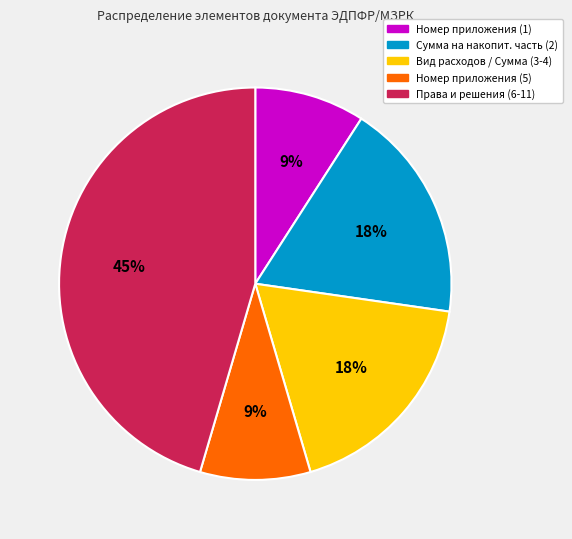

Does any single category account for the majority?

No